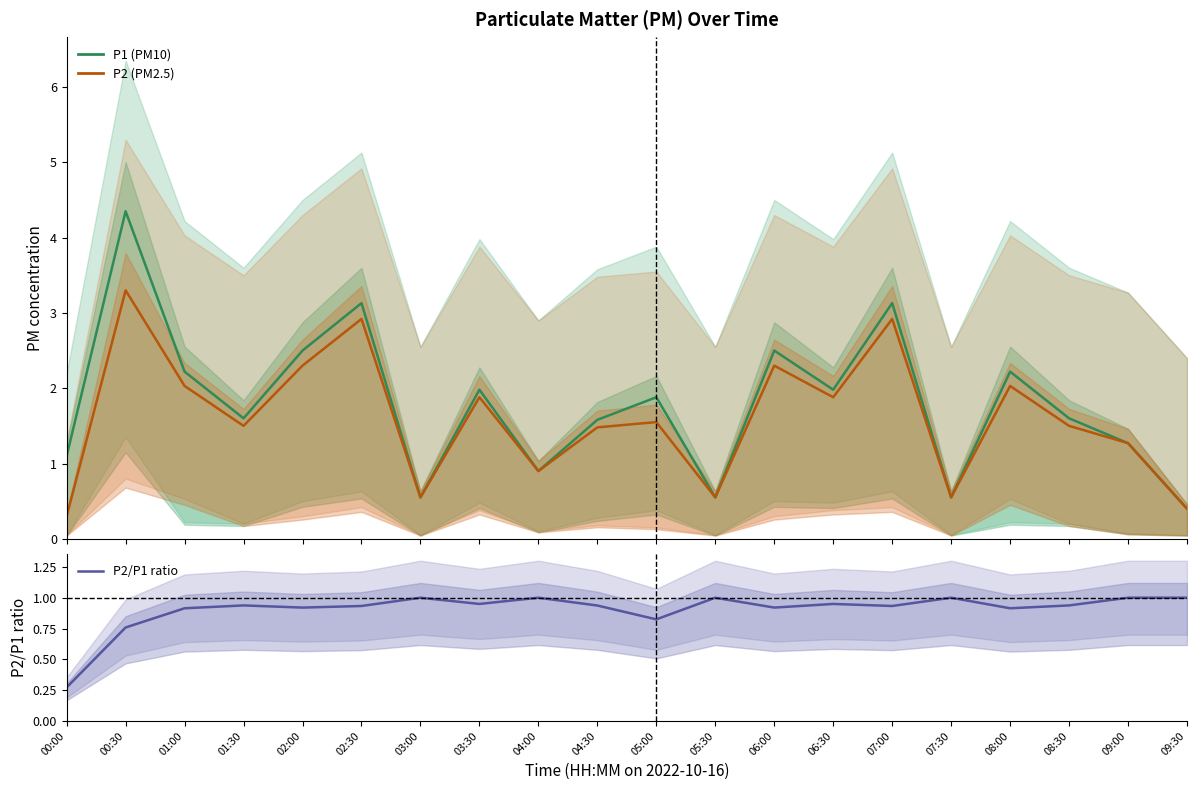

Reading right to left, transcribe all the data shown in this chart.

P1 (PM10): 0.4	1.3	1.6	2.2	0.6	3.1	2.0	2.5	0.6	1.9	1.6	0.9	2.0	0.6	3.1	2.5	1.6	2.2	4.3	1.1
P2 (PM2.5): 0.4	1.3	1.5	2.0	0.6	2.9	1.9	2.3	0.6	1.6	1.5	0.9	1.9	0.6	2.9	2.3	1.5	2.0	3.3	0.3
P2/P1 ratio: 1.0	1.0	0.9	0.9	1.0	0.9	0.9	0.9	1.0	0.8	0.9	1.0	0.9	1.0	0.9	0.9	0.9	0.9	0.8	0.3